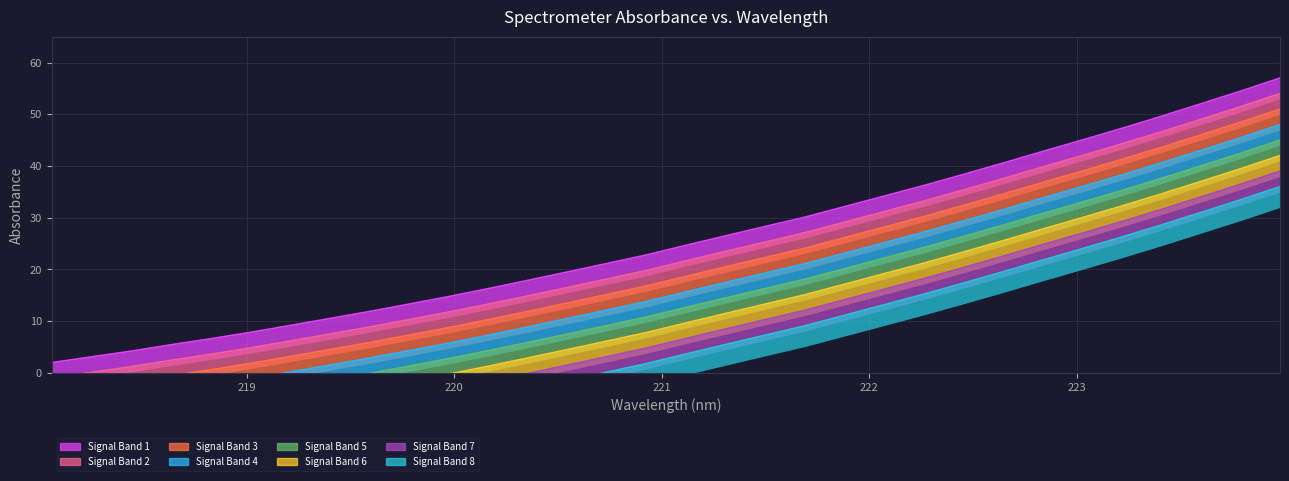

Reading left to right, what are all the values shown in this chart?

2.0	3.1	4.2	5.4	6.6	7.8	9.2	10.5	11.9	13.3	14.8	16.3	17.9	19.5	21.1	22.8	24.7	26.5	28.3	30.1	32.1	34.2	36.2	38.4	40.6	42.8	45.0	47.3	49.6	52.0	54.5	57.0